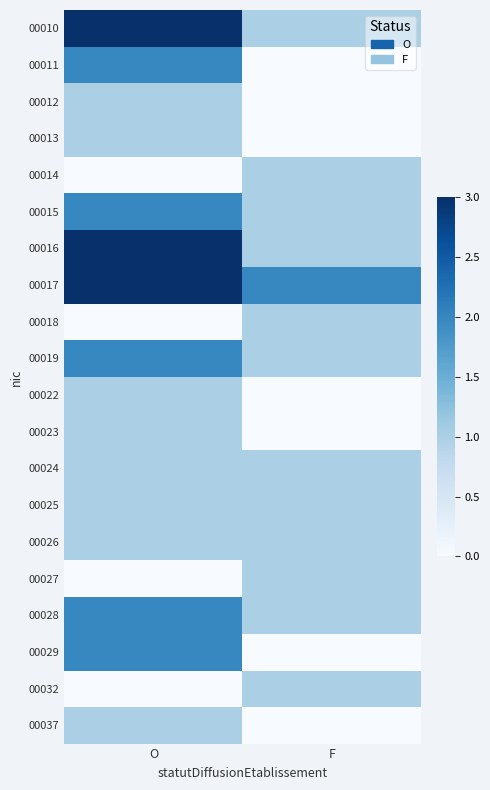

How many data points does each series have?

2